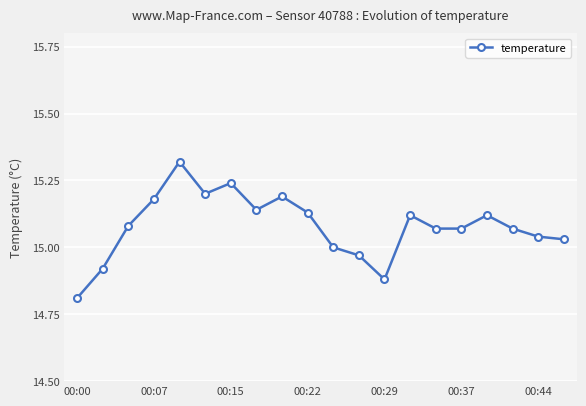

What is the smallest value displayed?

14.8